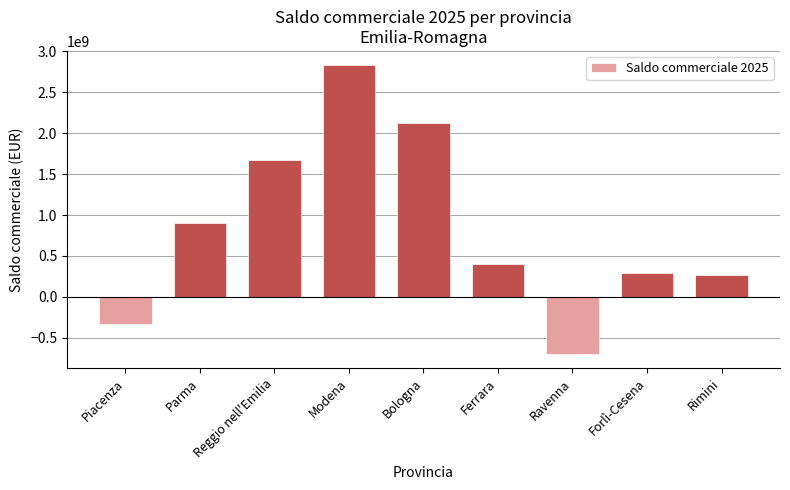

Which category has the lowest value across all series?

Ravenna